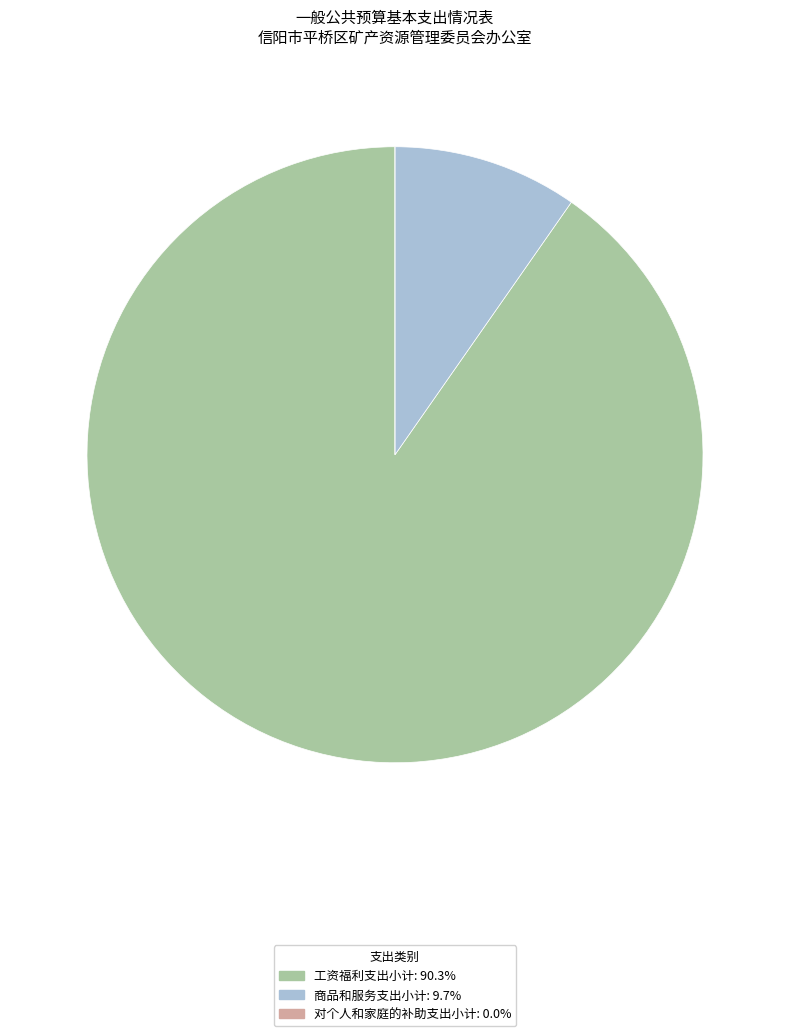

Which category accounts for the majority?

工资福利支出小计